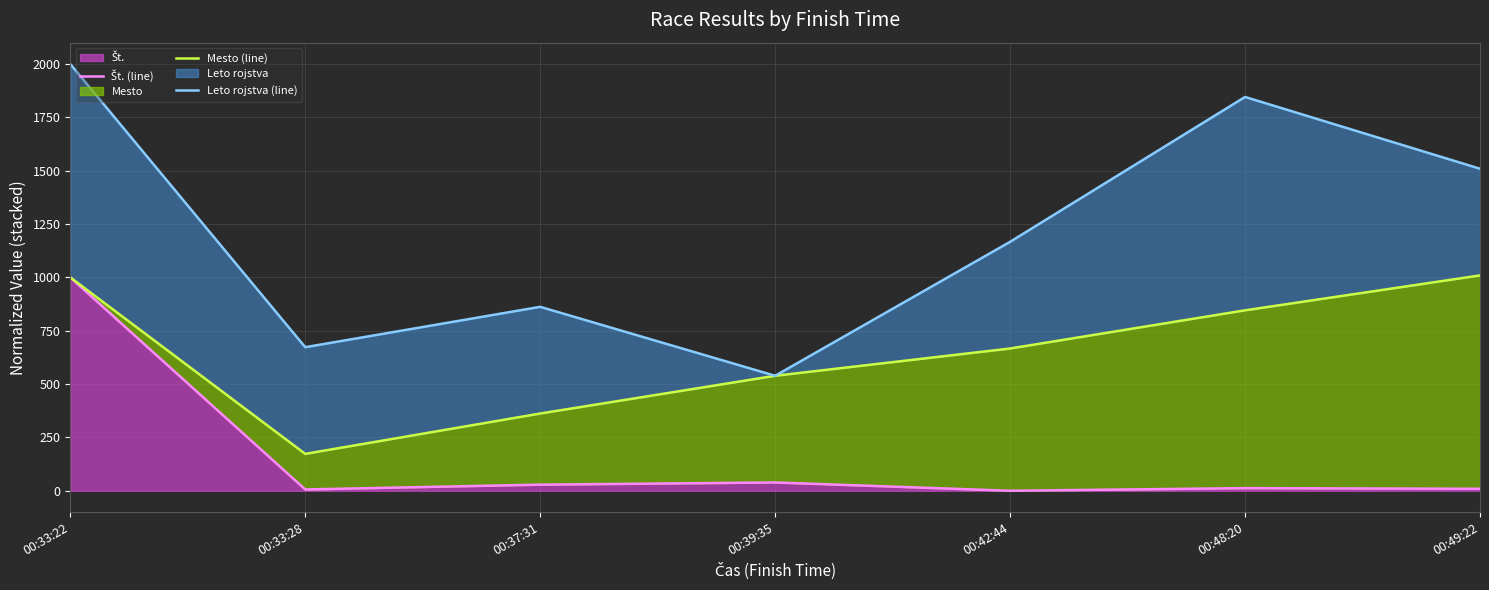

What is the label of the 2nd point from the left?

00:33:28